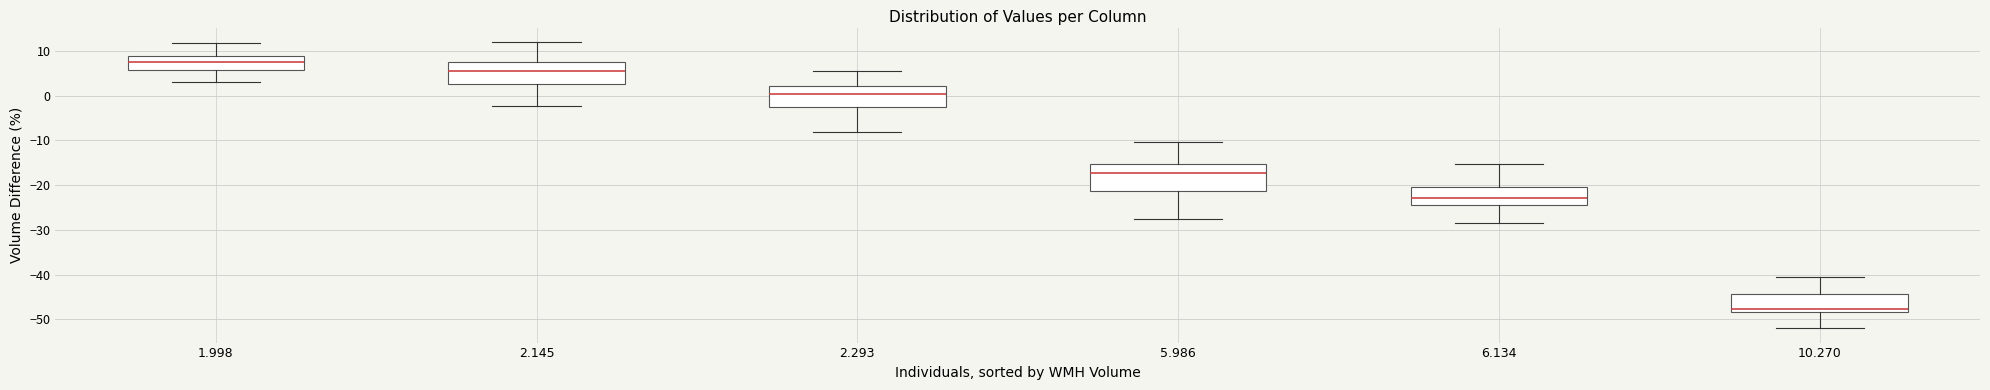

Comparing the boxes themselves (not the whiskers), which one is the tallest?

5.986